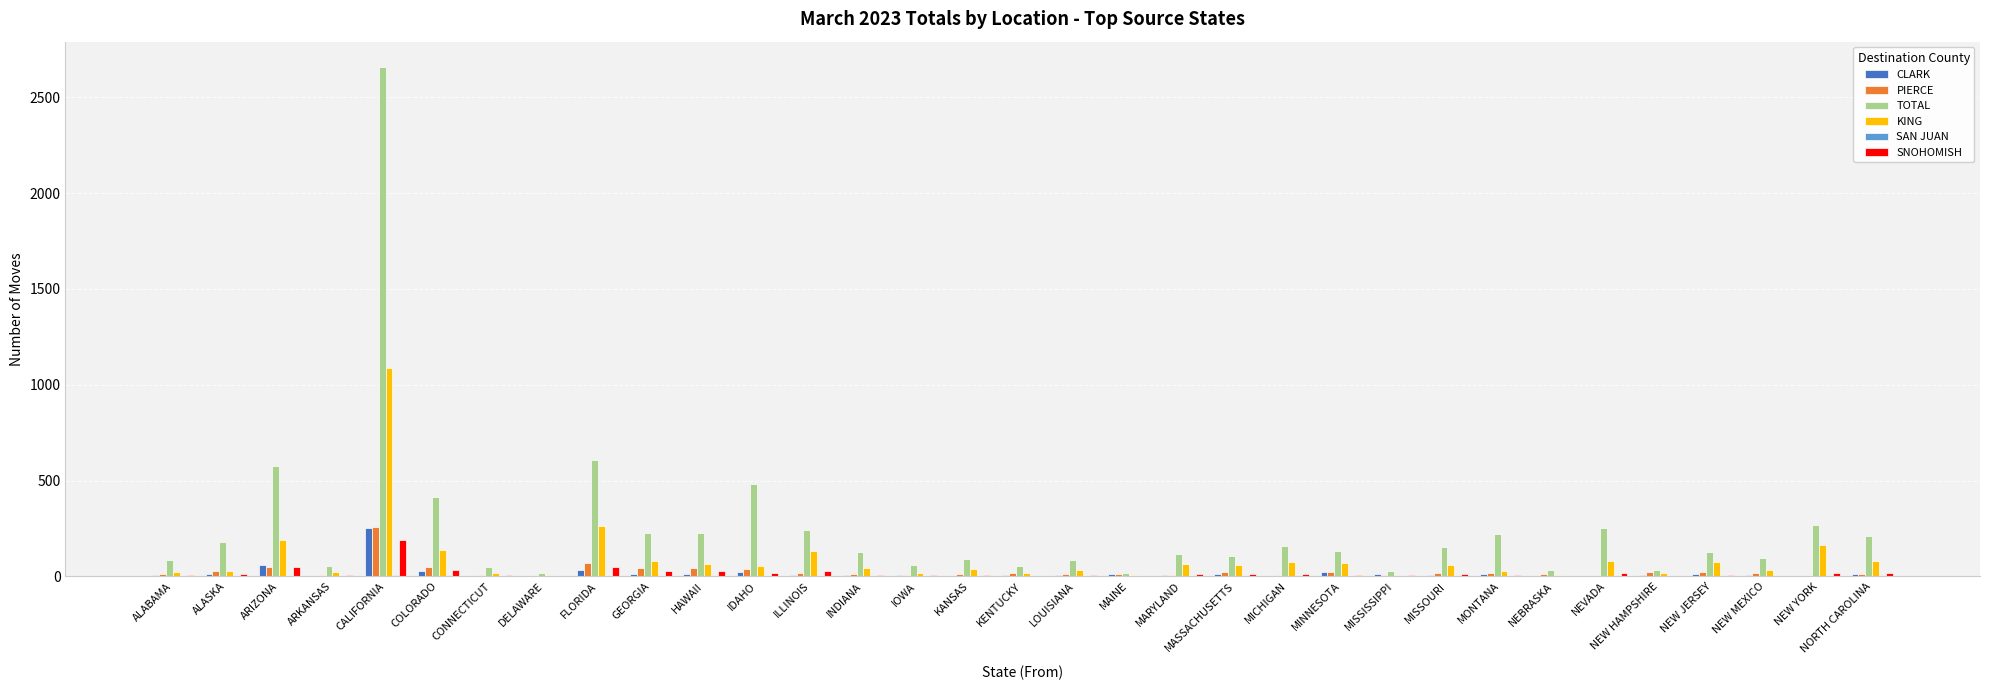

What is the maximum value shown in the chart?

2658